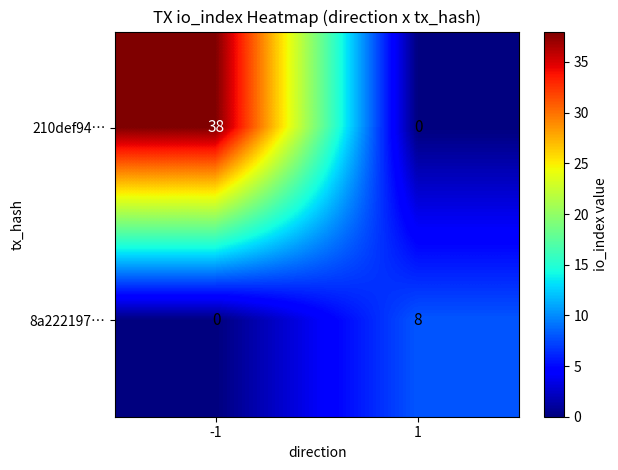

How many distinct data groups are displayed?

2